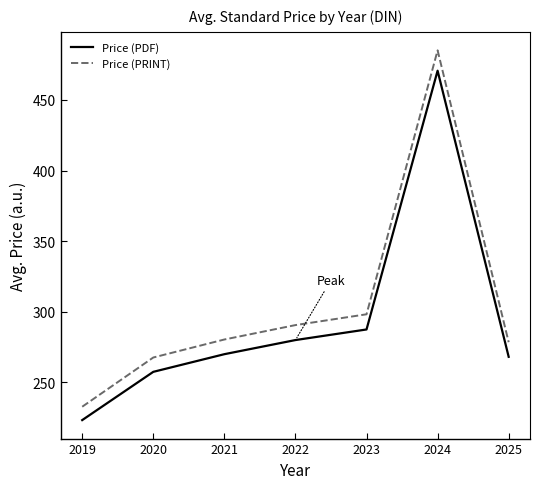

Does the chart display data point markers on the line(s)?

No